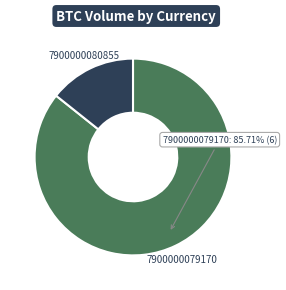

What percentage is NOT represented by 7900000079170?

14.3%